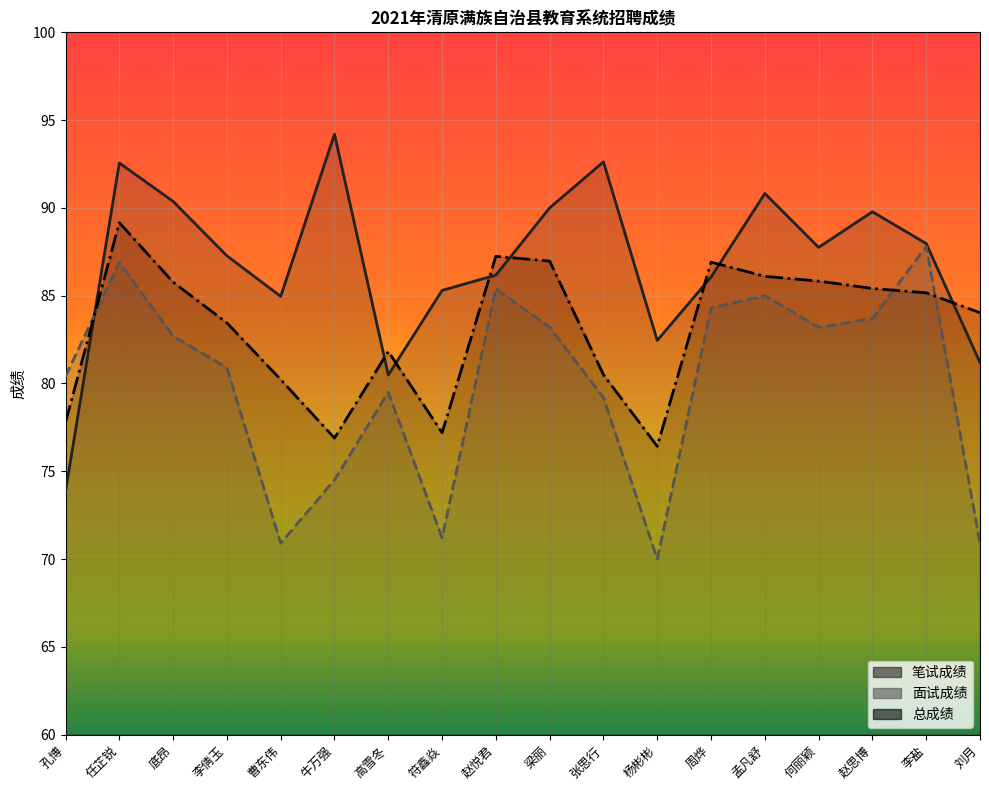

What is the maximum value for 面试成绩?

87.8